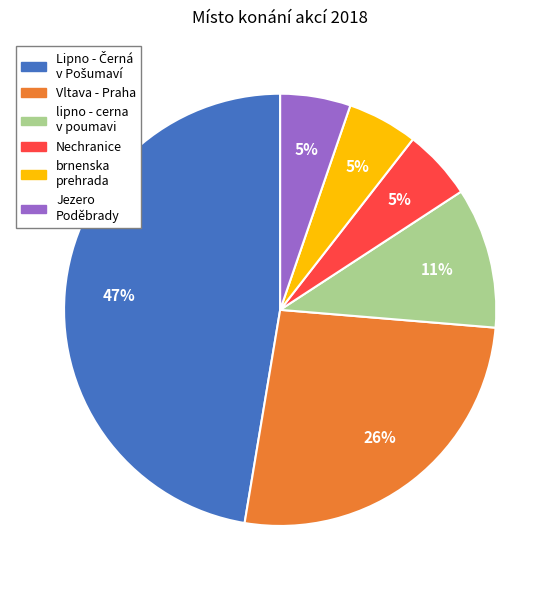

Is there any slice that represents more than half of the pie?

No